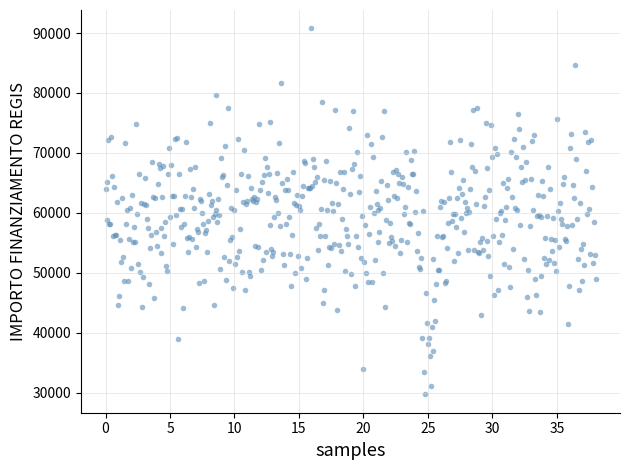

What is the range of X values (max minus min)?

38.0